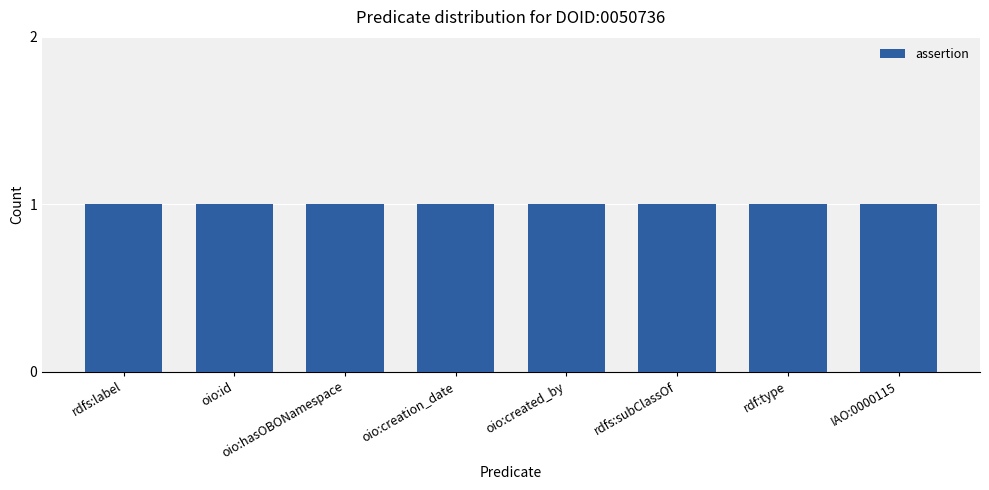

Between oio:creation_date and rdf:type, which series saw the biggest shift?

assertion